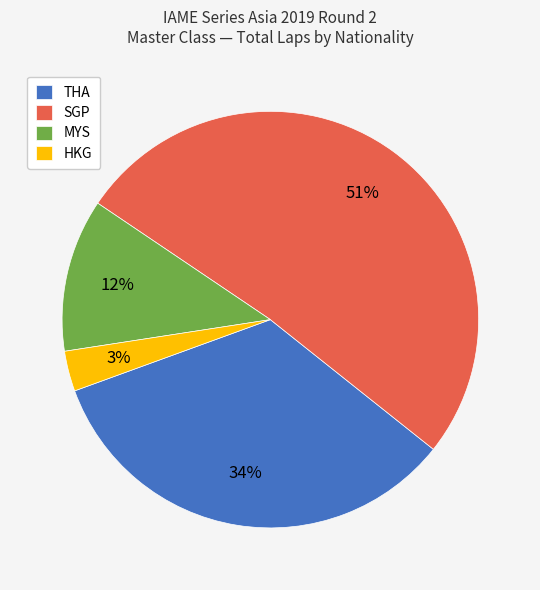

Count the number of slices in the pie.

4